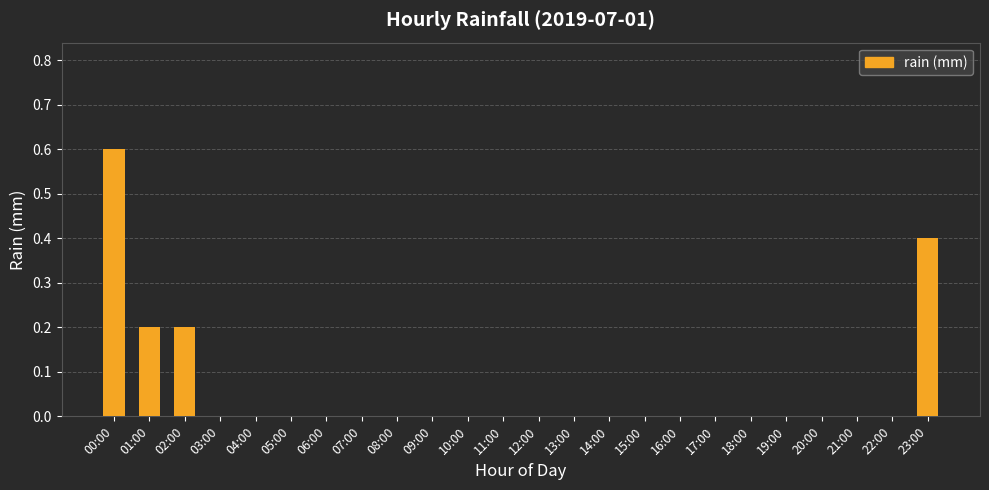

How many series are shown in this chart?

1